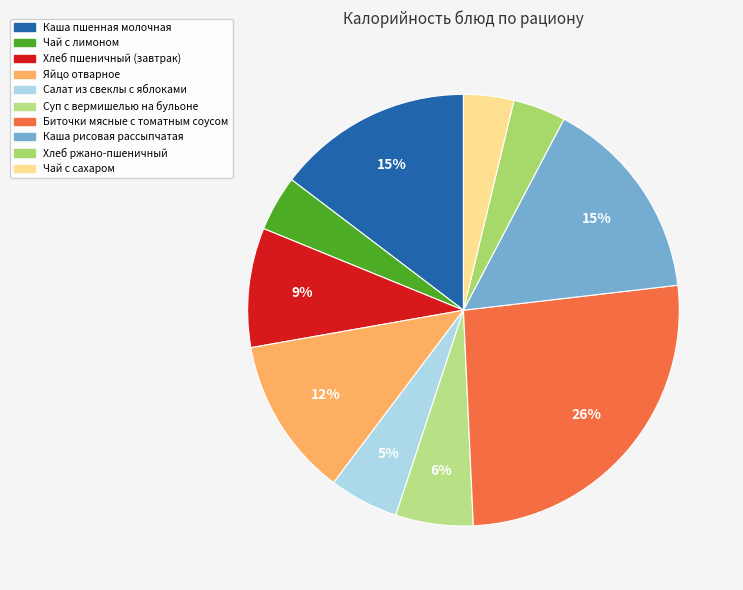

Does Суп с вермишелью на бульоне account for over 50% of the chart?

No